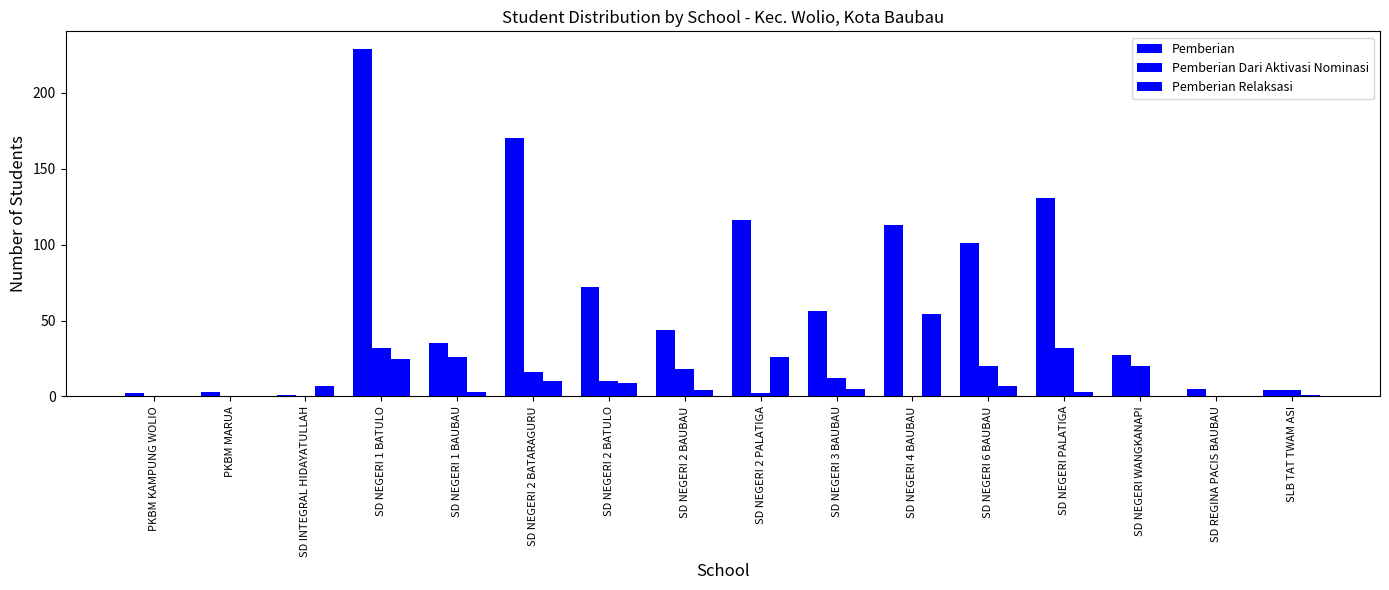

Reading left to right, extract all data points from this chart.

Pemberian: PKBM KAMPUNG WOLIO=2	PKBM MARUA=3	SD INTEGRAL HIDAYATULLAH=1	SD NEGERI 1 BATULO=229	SD NEGERI 1 BAUBAU=35	SD NEGERI 2 BATARAGURU=170	SD NEGERI 2 BATULO=72	SD NEGERI 2 BAUBAU=44	SD NEGERI 2 PALATIGA=116	SD NEGERI 3 BAUBAU=56	SD NEGERI 4 BAUBAU=113	SD NEGERI 6 BAUBAU=101	SD NEGERI PALATIGA=131	SD NEGERI WANGKANAPI=27	SD REGINA PACIS BAUBAU=5	SLB TAT TWAM ASI=4
Pemberian Dari Aktivasi Nominasi: PKBM KAMPUNG WOLIO=0	PKBM MARUA=0	SD INTEGRAL HIDAYATULLAH=0	SD NEGERI 1 BATULO=32	SD NEGERI 1 BAUBAU=26	SD NEGERI 2 BATARAGURU=16	SD NEGERI 2 BATULO=10	SD NEGERI 2 BAUBAU=18	SD NEGERI 2 PALATIGA=2	SD NEGERI 3 BAUBAU=12	SD NEGERI 4 BAUBAU=0	SD NEGERI 6 BAUBAU=20	SD NEGERI PALATIGA=32	SD NEGERI WANGKANAPI=20	SD REGINA PACIS BAUBAU=0	SLB TAT TWAM ASI=4
Pemberian Relaksasi: PKBM KAMPUNG WOLIO=0	PKBM MARUA=0	SD INTEGRAL HIDAYATULLAH=7	SD NEGERI 1 BATULO=25	SD NEGERI 1 BAUBAU=3	SD NEGERI 2 BATARAGURU=10	SD NEGERI 2 BATULO=9	SD NEGERI 2 BAUBAU=4	SD NEGERI 2 PALATIGA=26	SD NEGERI 3 BAUBAU=5	SD NEGERI 4 BAUBAU=54	SD NEGERI 6 BAUBAU=7	SD NEGERI PALATIGA=3	SD NEGERI WANGKANAPI=0	SD REGINA PACIS BAUBAU=0	SLB TAT TWAM ASI=1